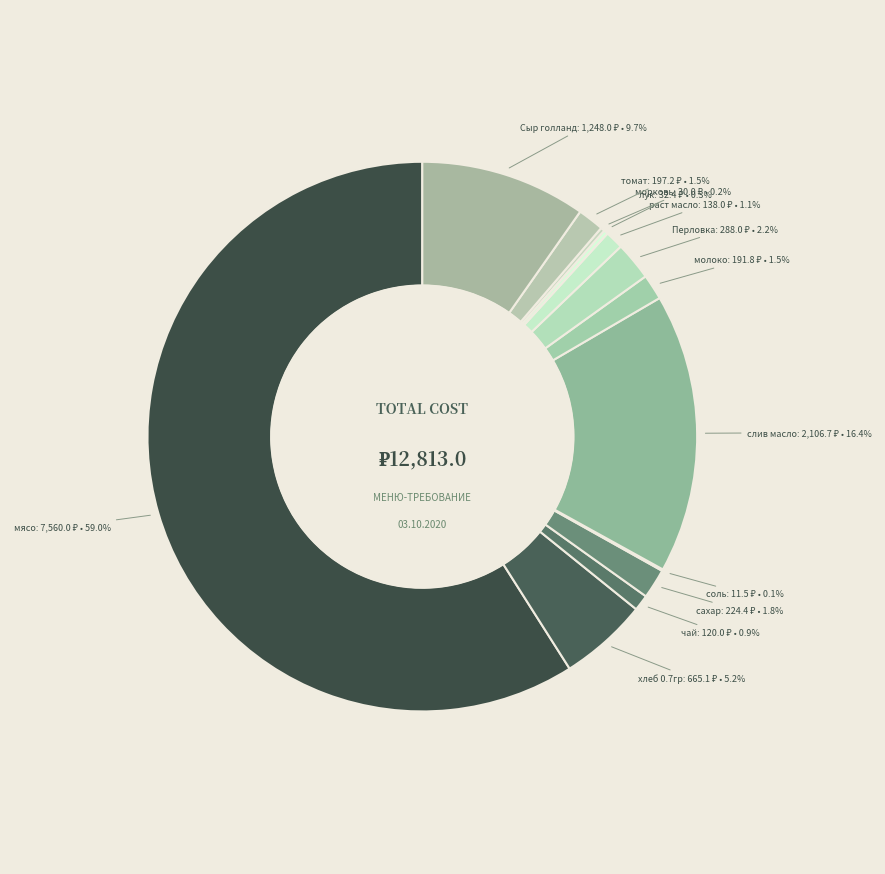

Between слив масло and мясо, which is larger?

мясо